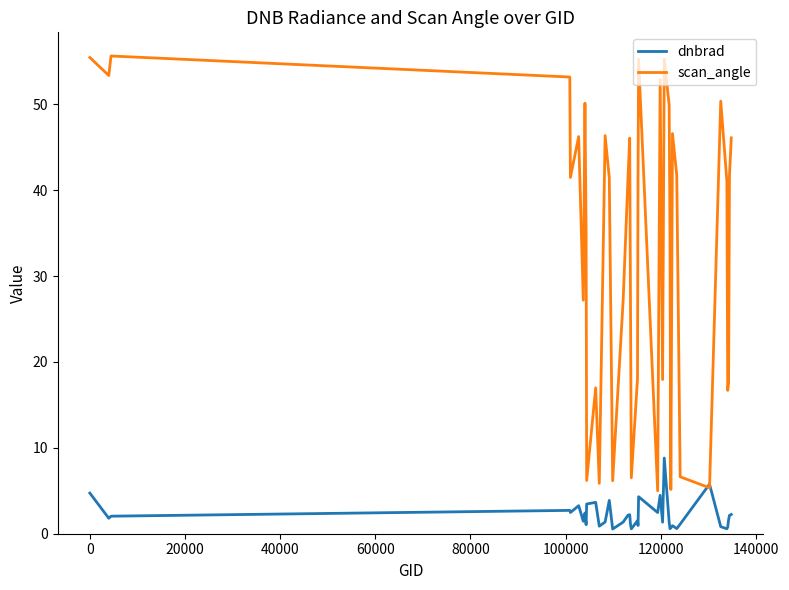

List the series in order of their overall mean, lowest first.

dnbrad, scan_angle